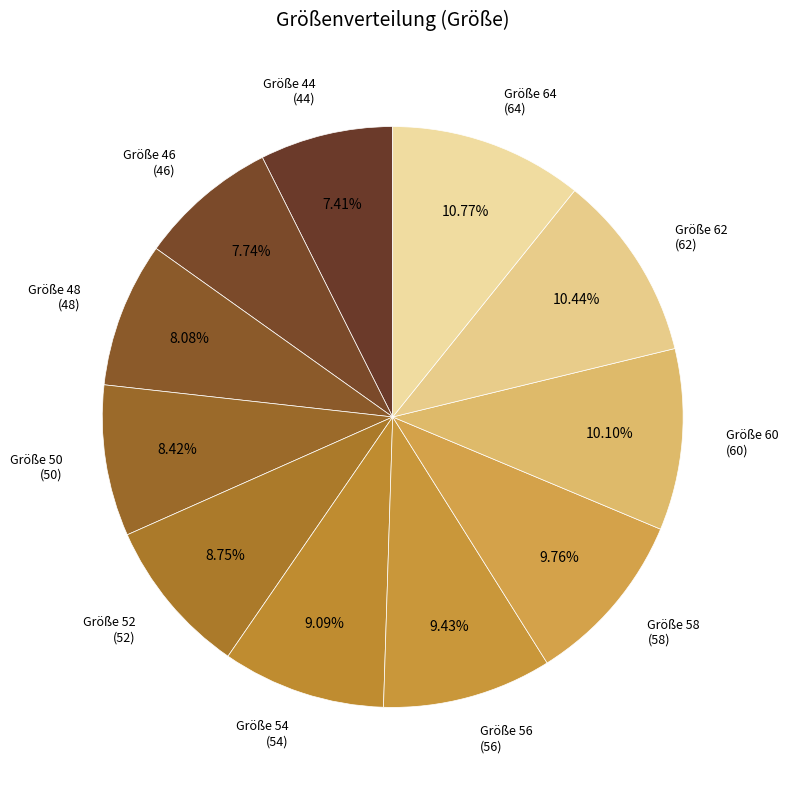

How many slices are in this pie chart?

11